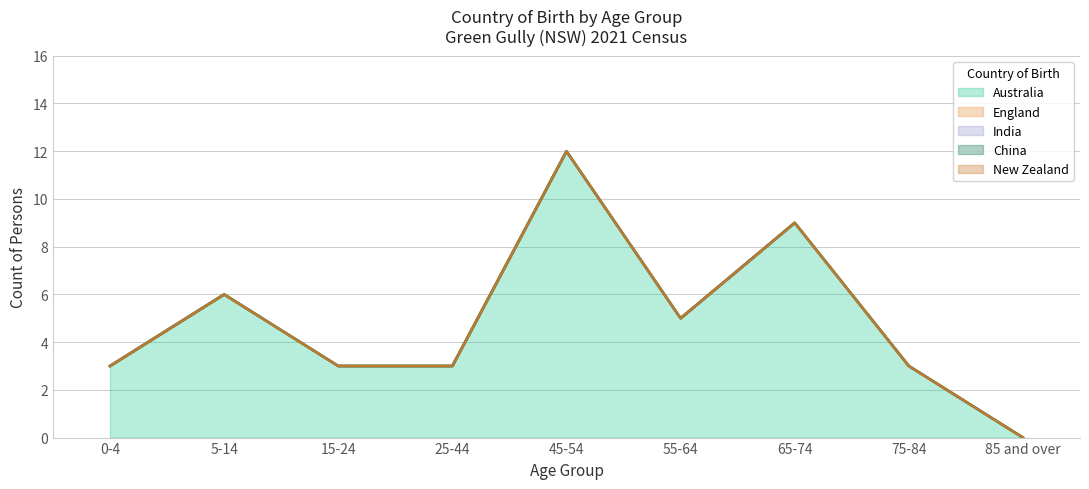

List the series in order of their peak value, highest first.

Australia, England, India, China, New Zealand